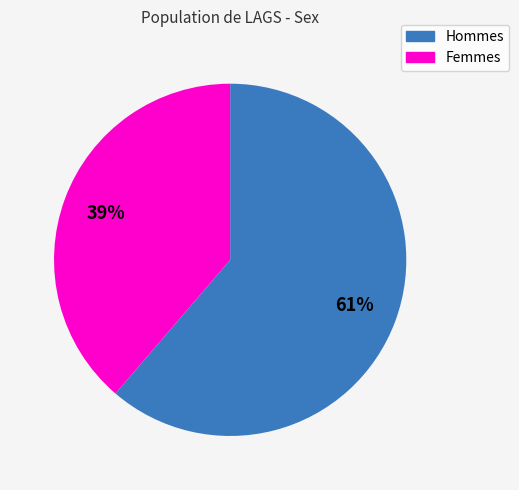

Does any single category account for the majority?

Yes